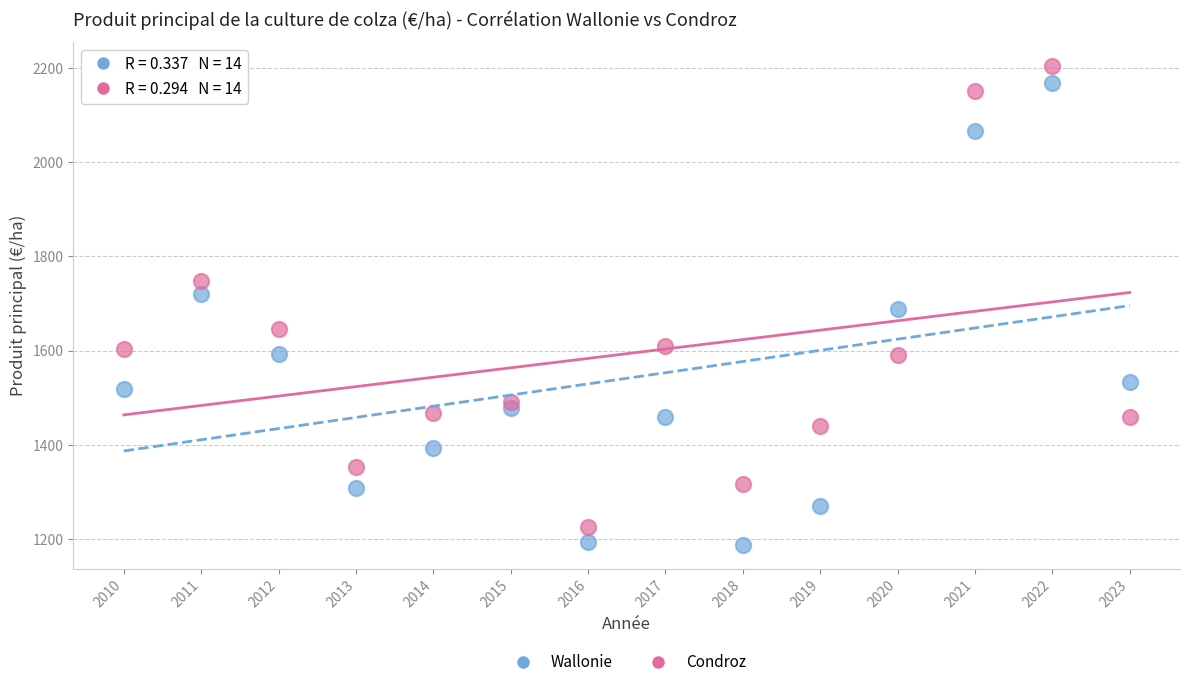

Which series reaches the minimum Y coordinate?

Wallonie